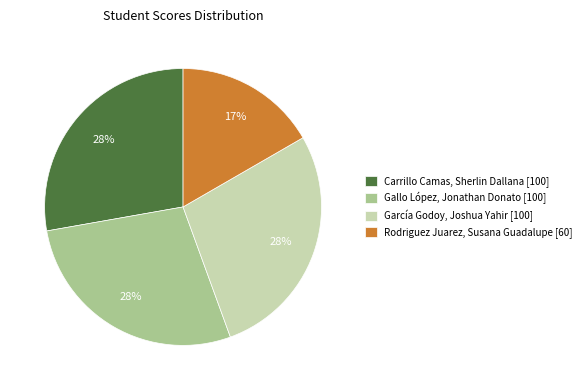

Do Gallo López, Jonathan Donato [100] and García Godoy, Joshua Yahir [100] together represent more than half of the pie?

Yes